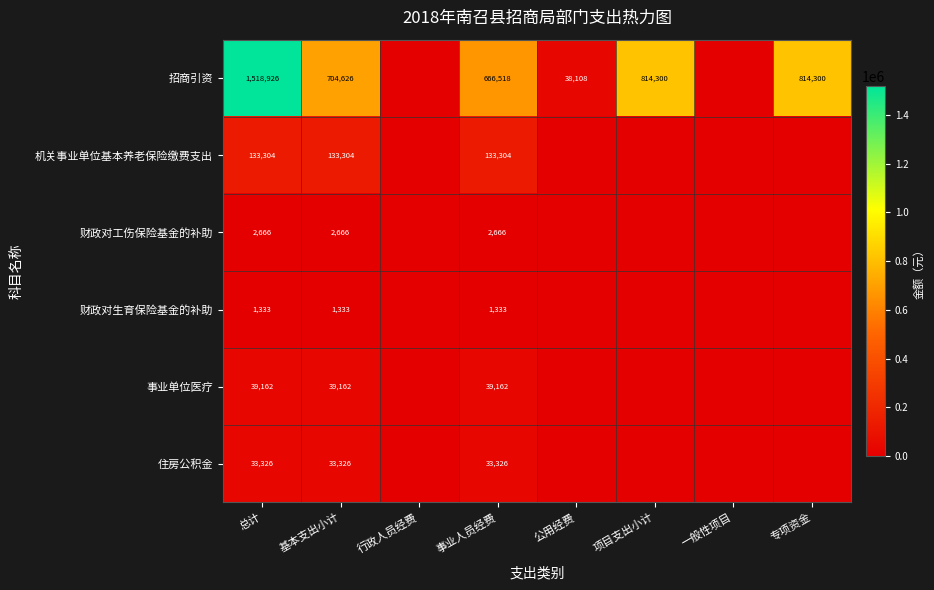

What is the sum of the 招商引资 values at 专项资金 and 基本支出小计?

1518926